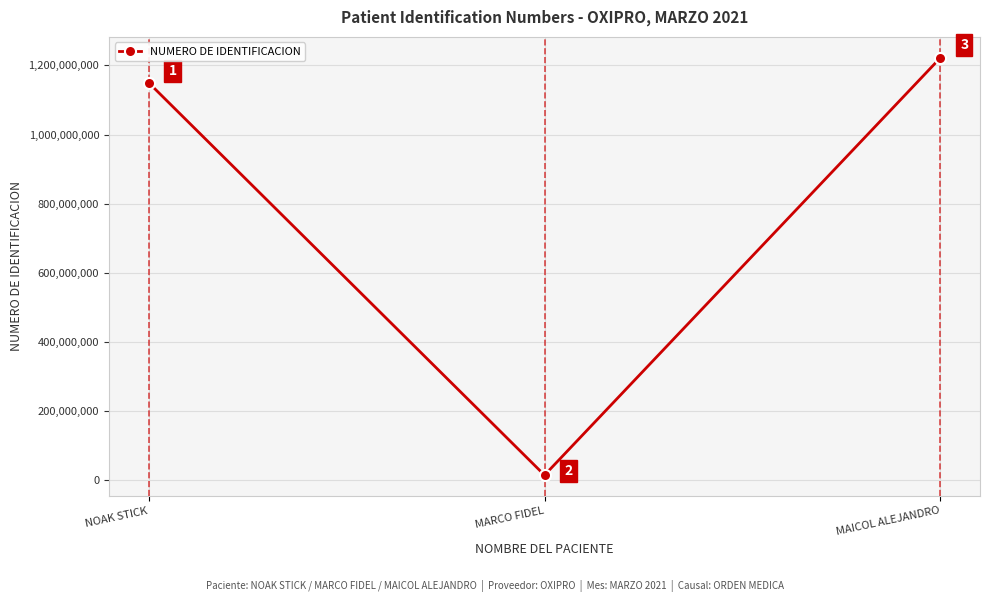

List the labels in order of value, largest first.

MAICOL ALEJANDRO, NOAK STICK, MARCO FIDEL